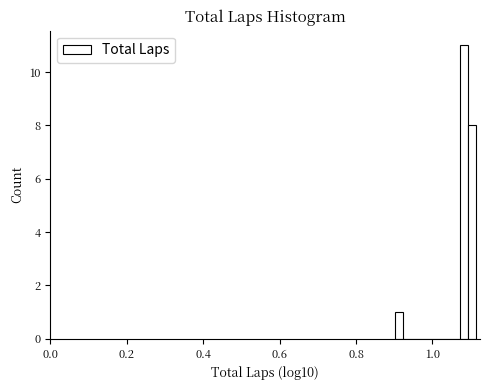

Around what value on the x-axis is the tallest bar? Give the approximate position of its centre, as read against the axis.

1.08